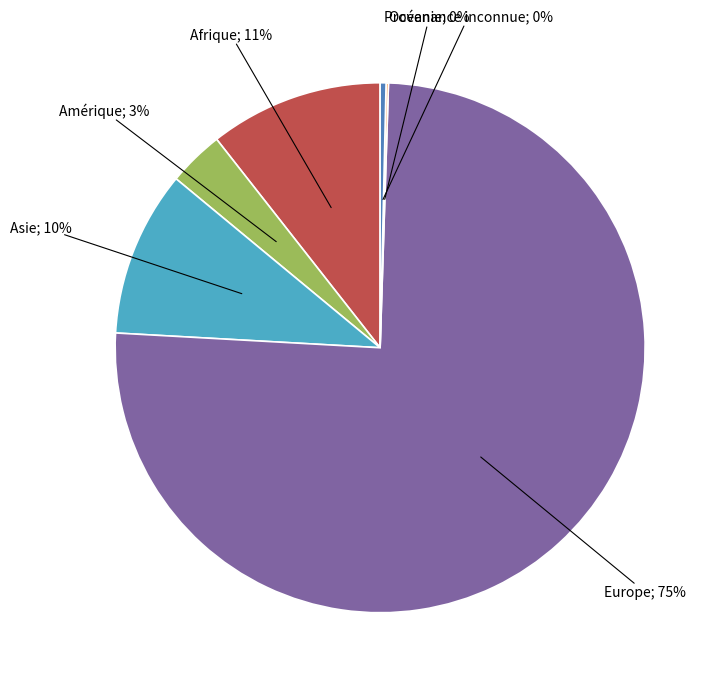

To the nearest percent, what is the average slice percentage?

17%